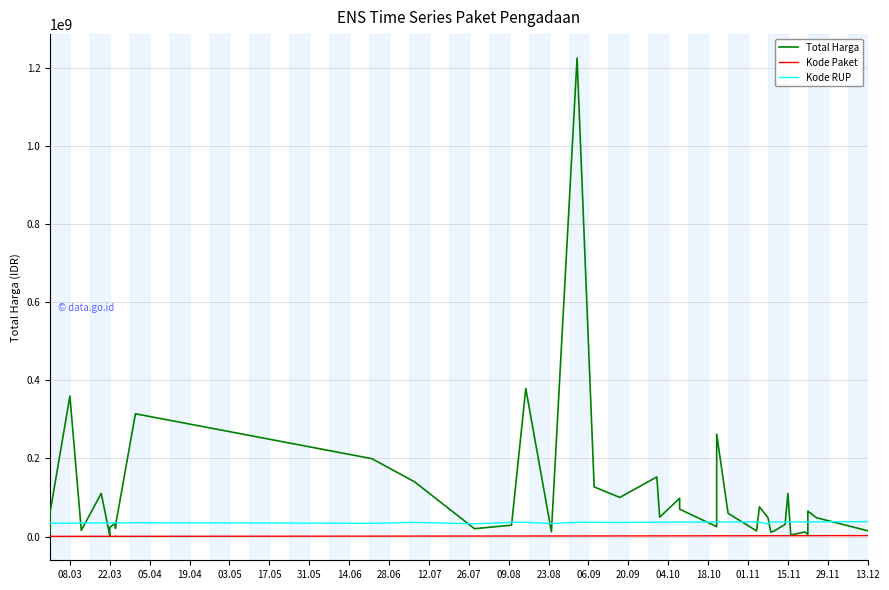

How many values in the Kode RUP series exceed 36437720?

19